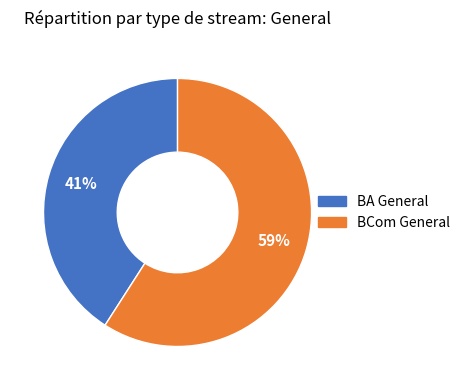

Is there any slice that represents more than half of the pie?

Yes